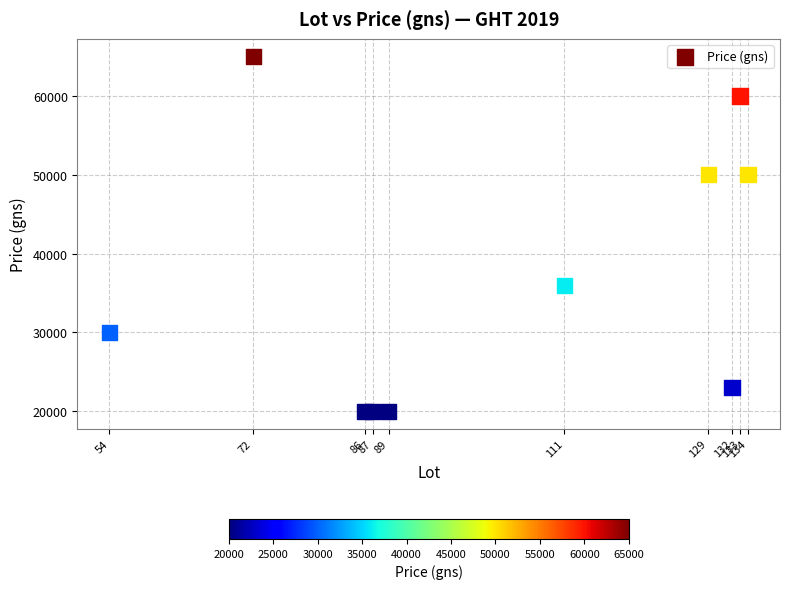

What Y value in the scatter plot is closest to 42500?

36000